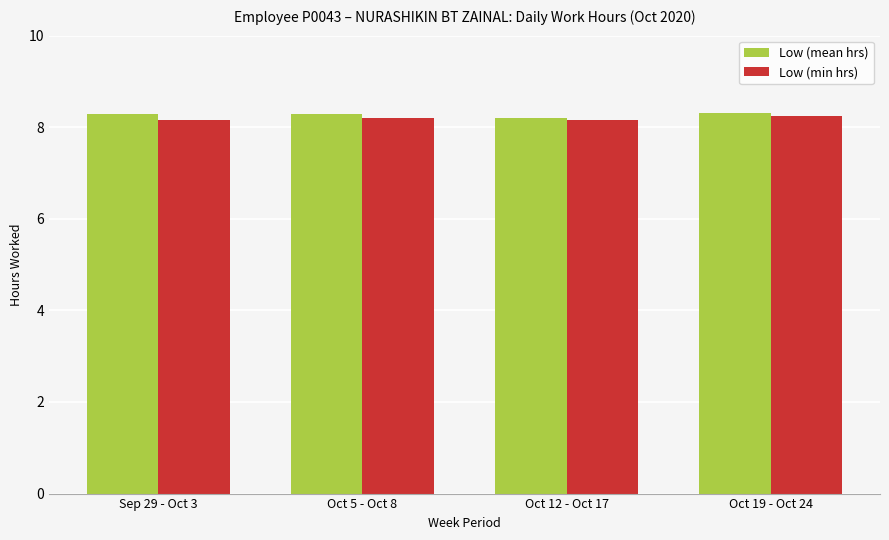

True or false: Low (min hrs) has a value of 11.6 at Oct 12 - Oct 17.

False